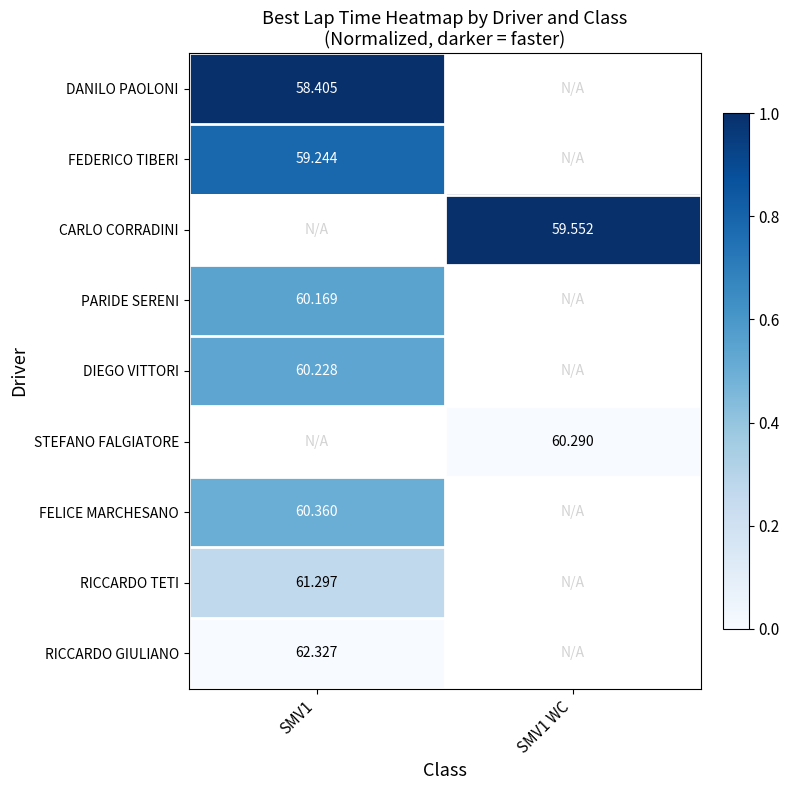

At which label does DANILO PAOLONI reach its minimum?

SMV1